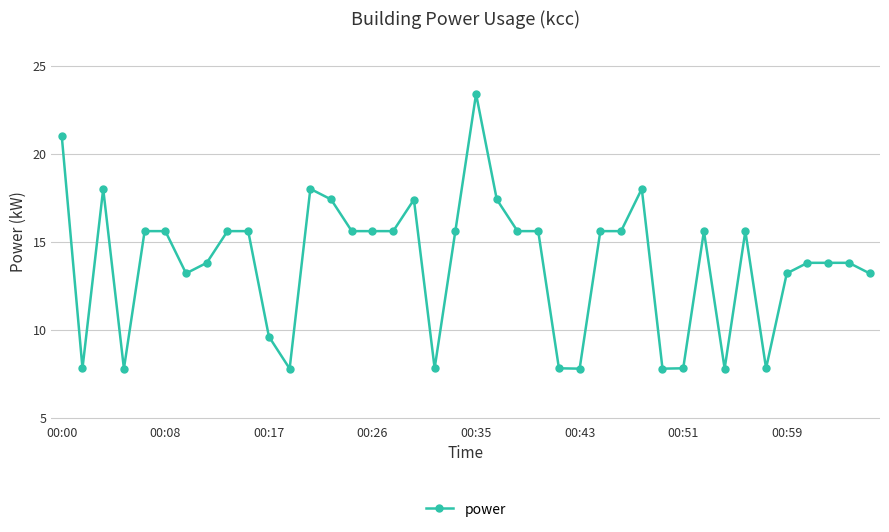

What is the minimum value shown in the chart?

7.8